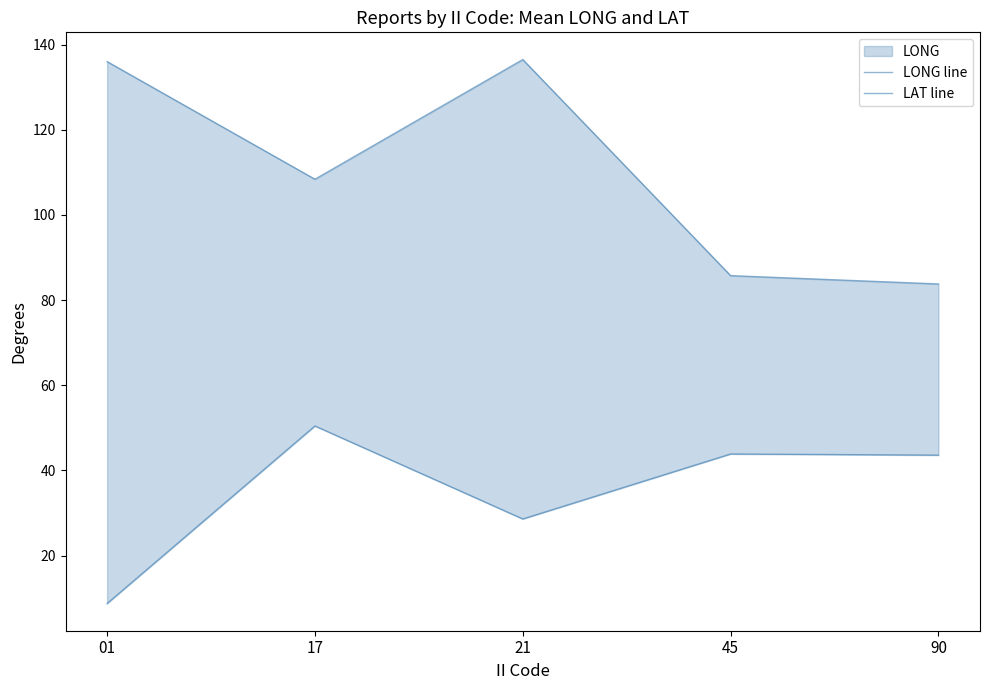

What is the average value of the LAT line series?

35.1